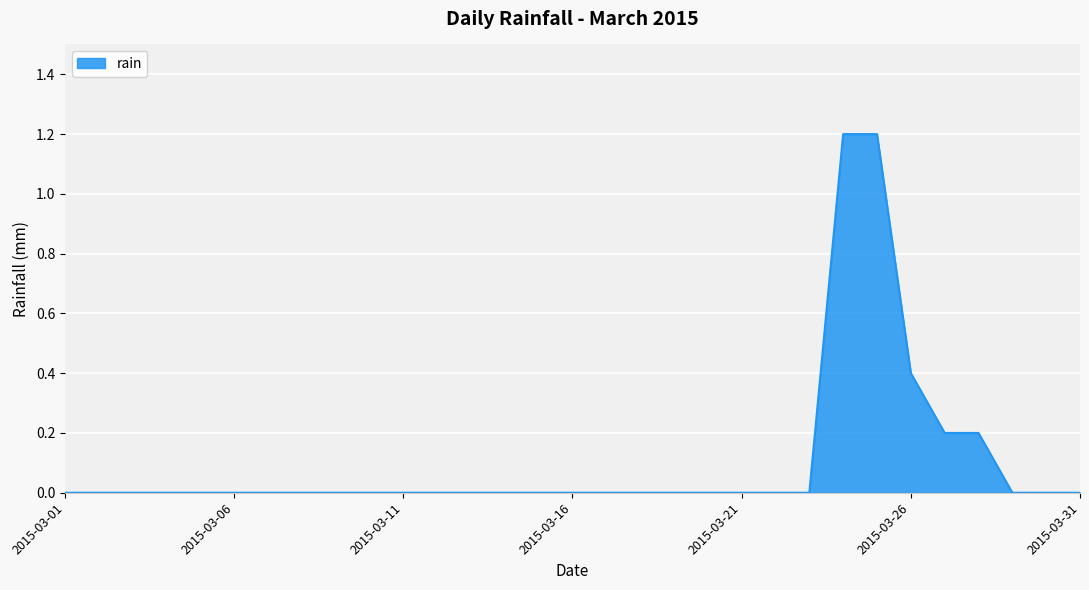

What is the difference between the maximum and minimum values?

1.2